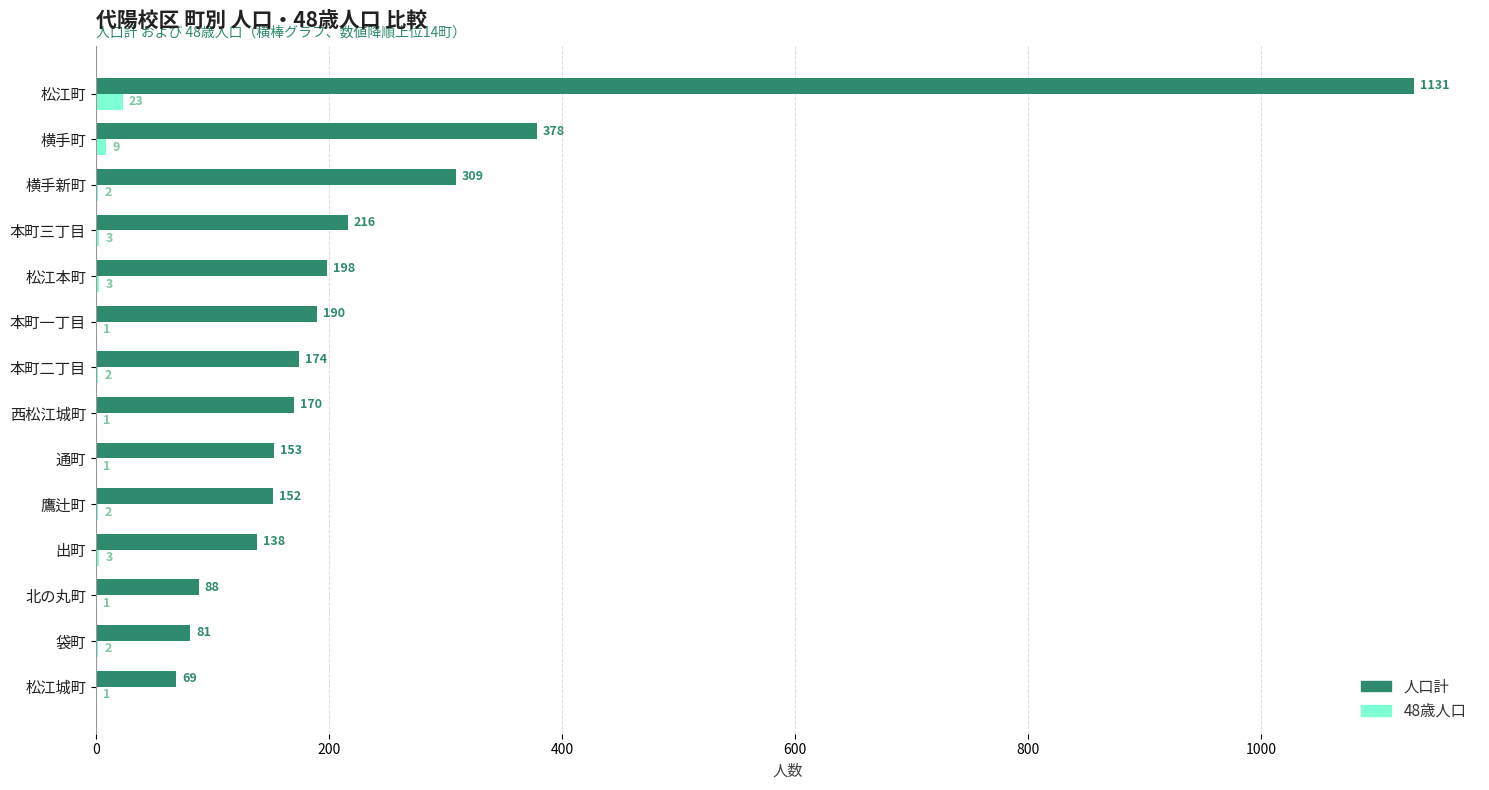

What is the total value across all series at 本町一丁目?

191